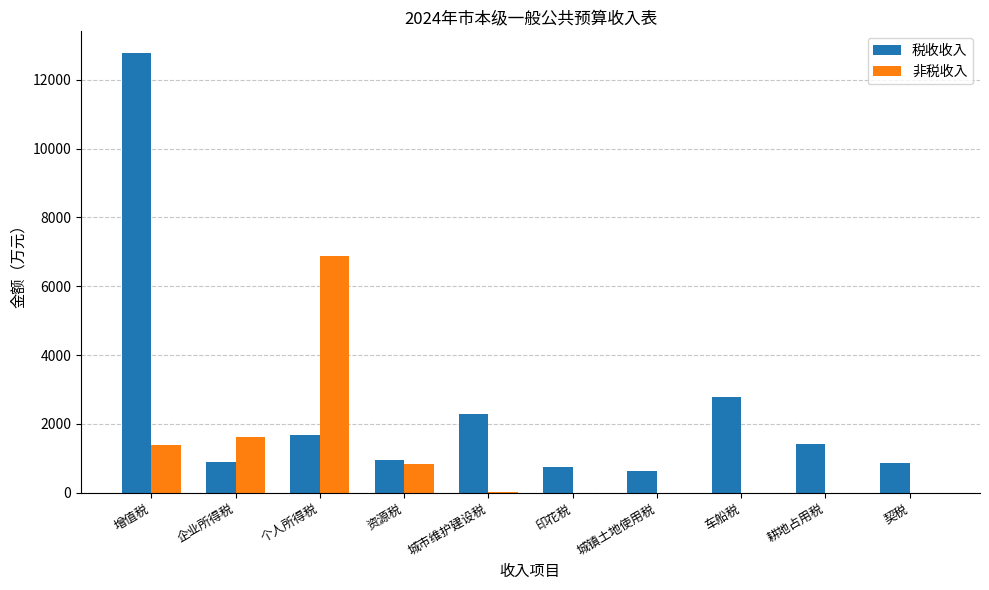

True or false: 非税收入 has a value of 0.0 at 城镇土地使用税.

True